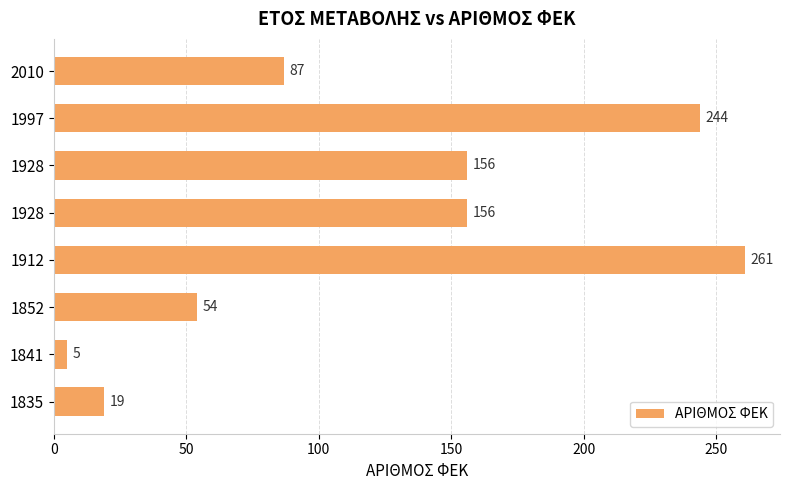

How many series are shown in this chart?

1